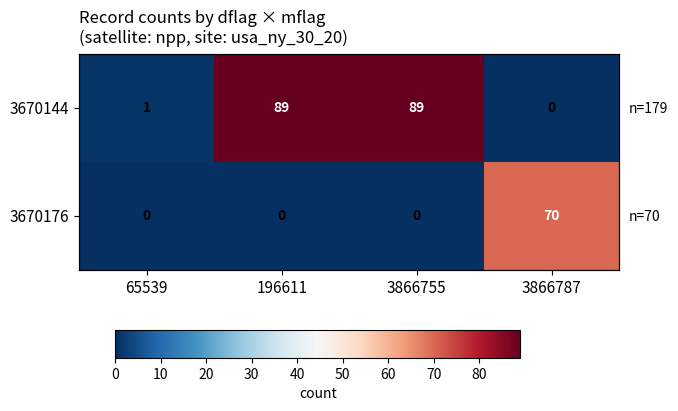

Between 3866755 and 3866787, which is larger?

3866755